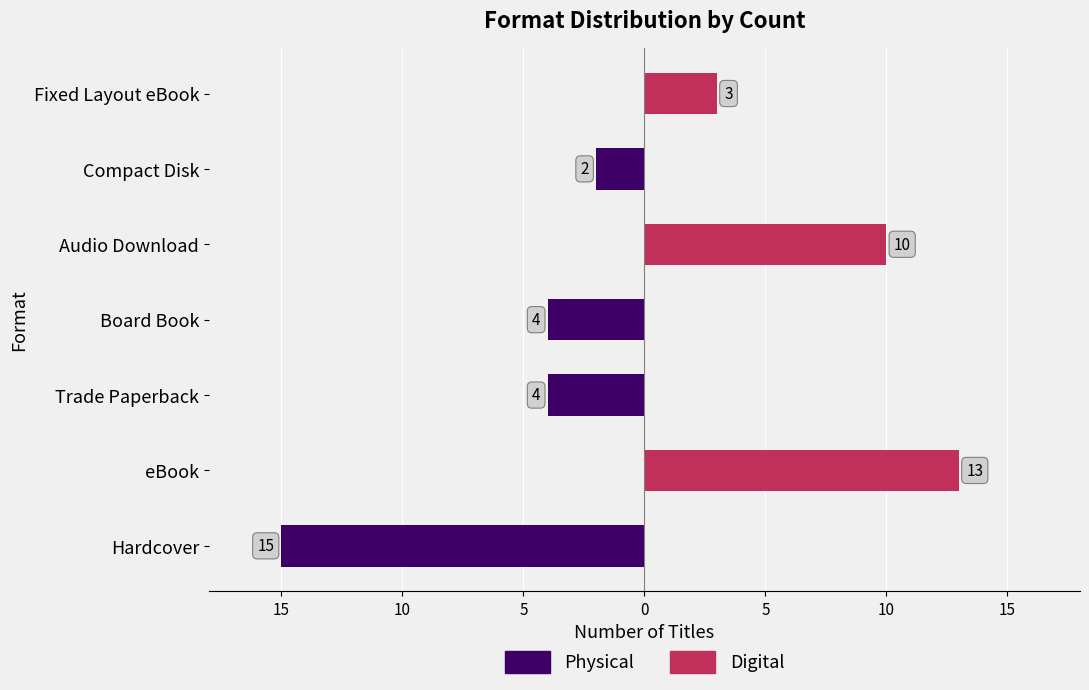

What are all the series names shown in the legend?

Physical, Digital